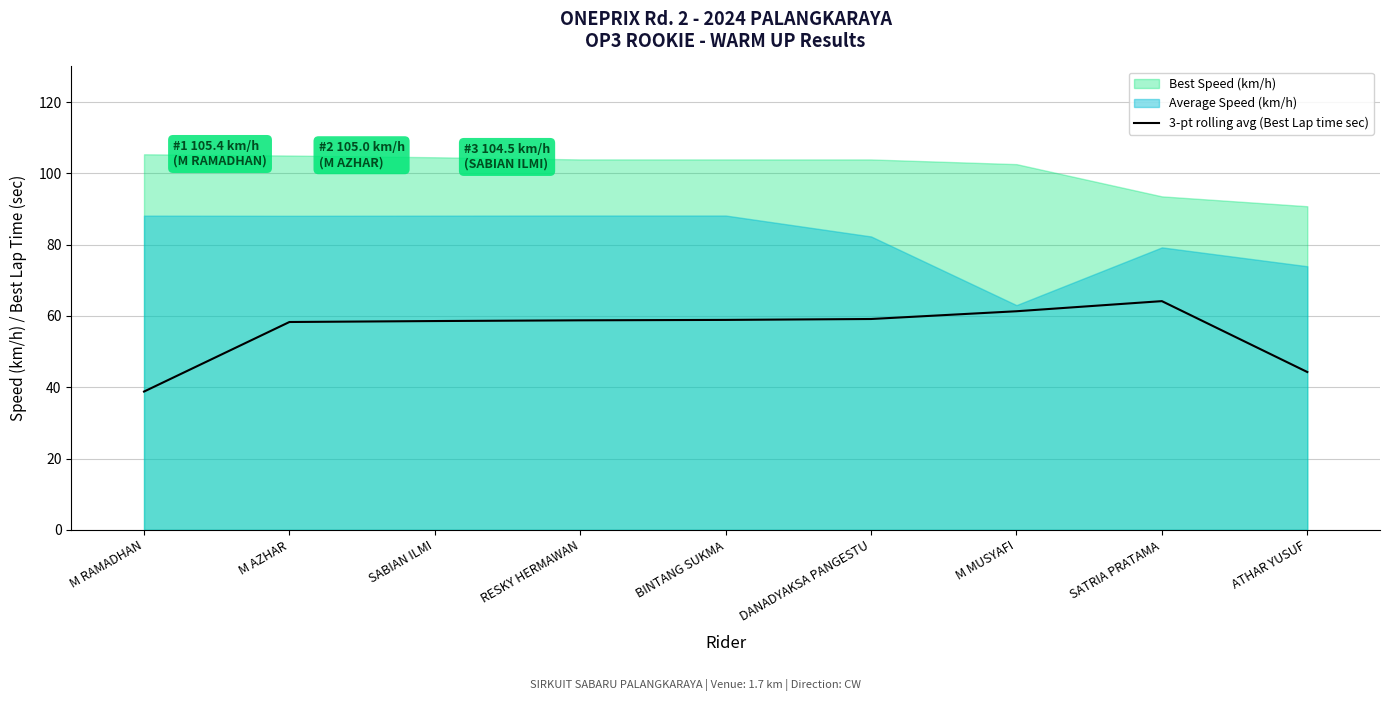

The chart shows a value of 24.4 at SABIAN ILMI. True or false?

False